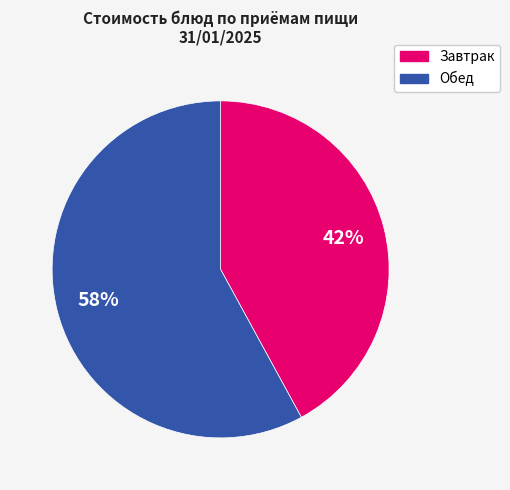

To the nearest percent, what is the difference between the largest and smallest slice percentages?

16%